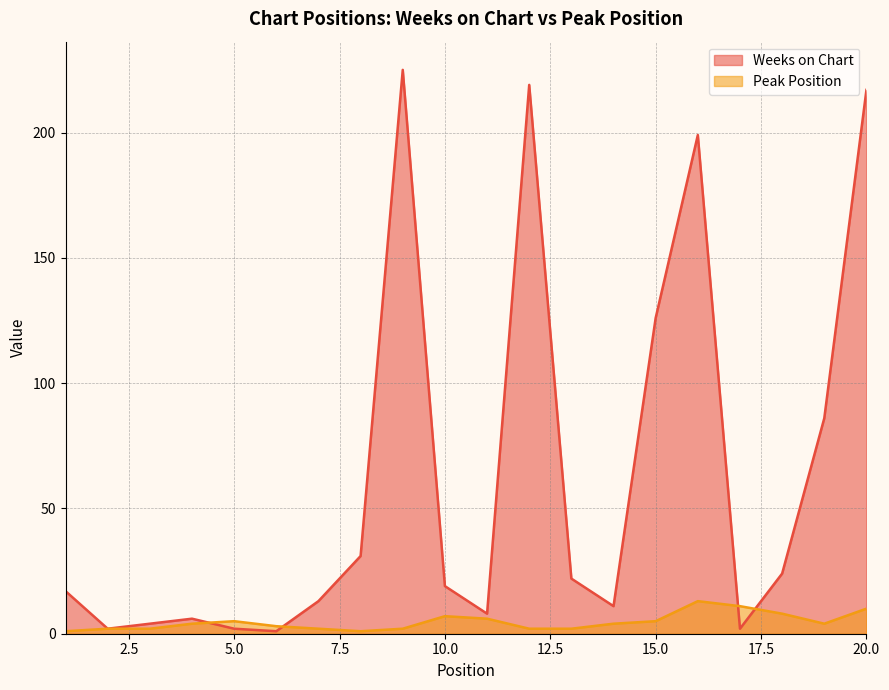

What is the value of the Weeks on Chart point at the 18th from the left?

24